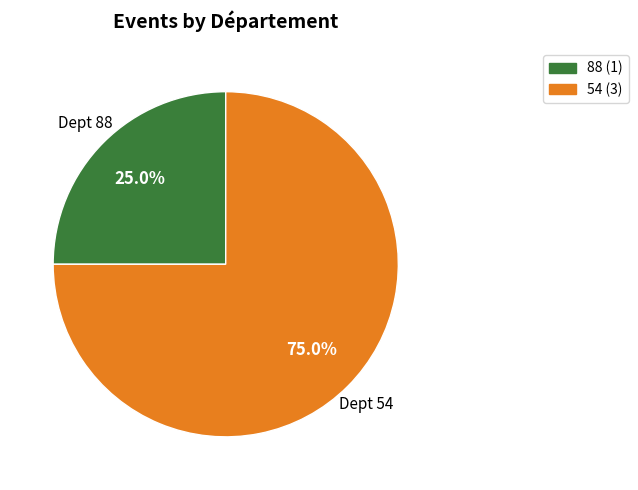

Does any single category account for the majority?

Yes